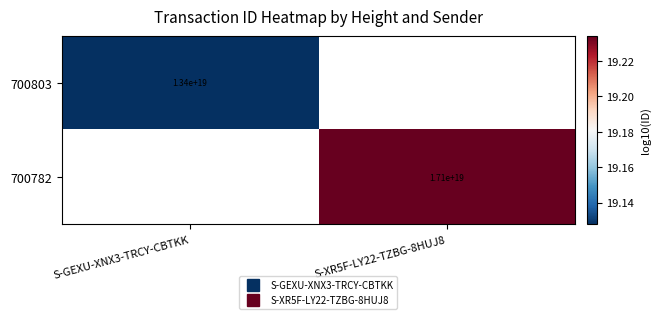

What is the maximum value shown in the chart?

19.2